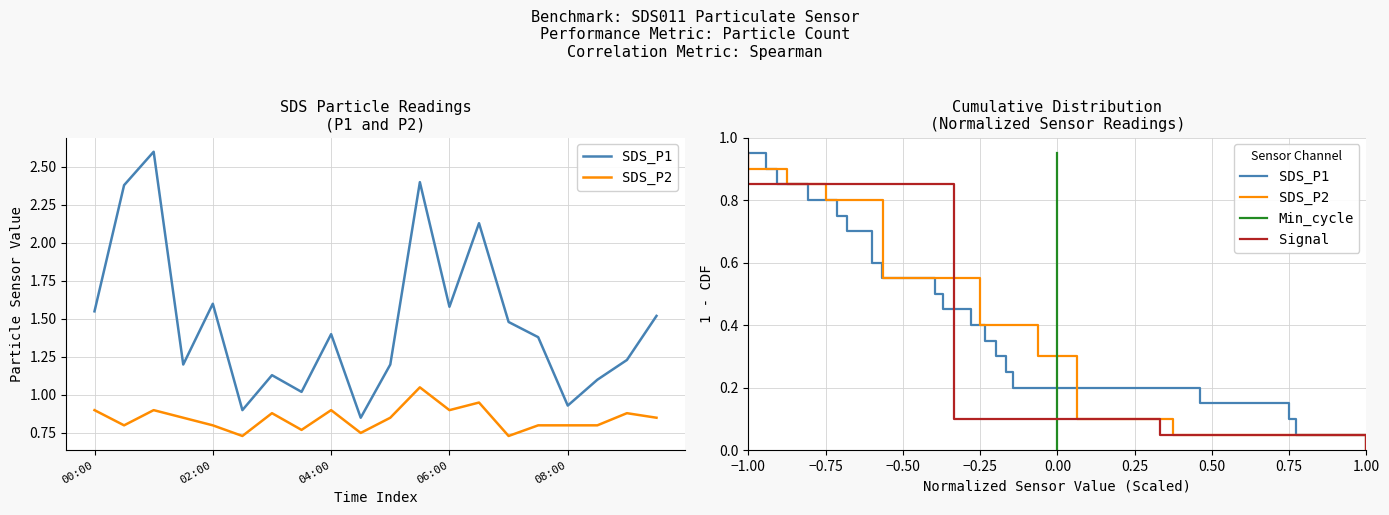

What is the average value of the SDS_P2 series?

0.5